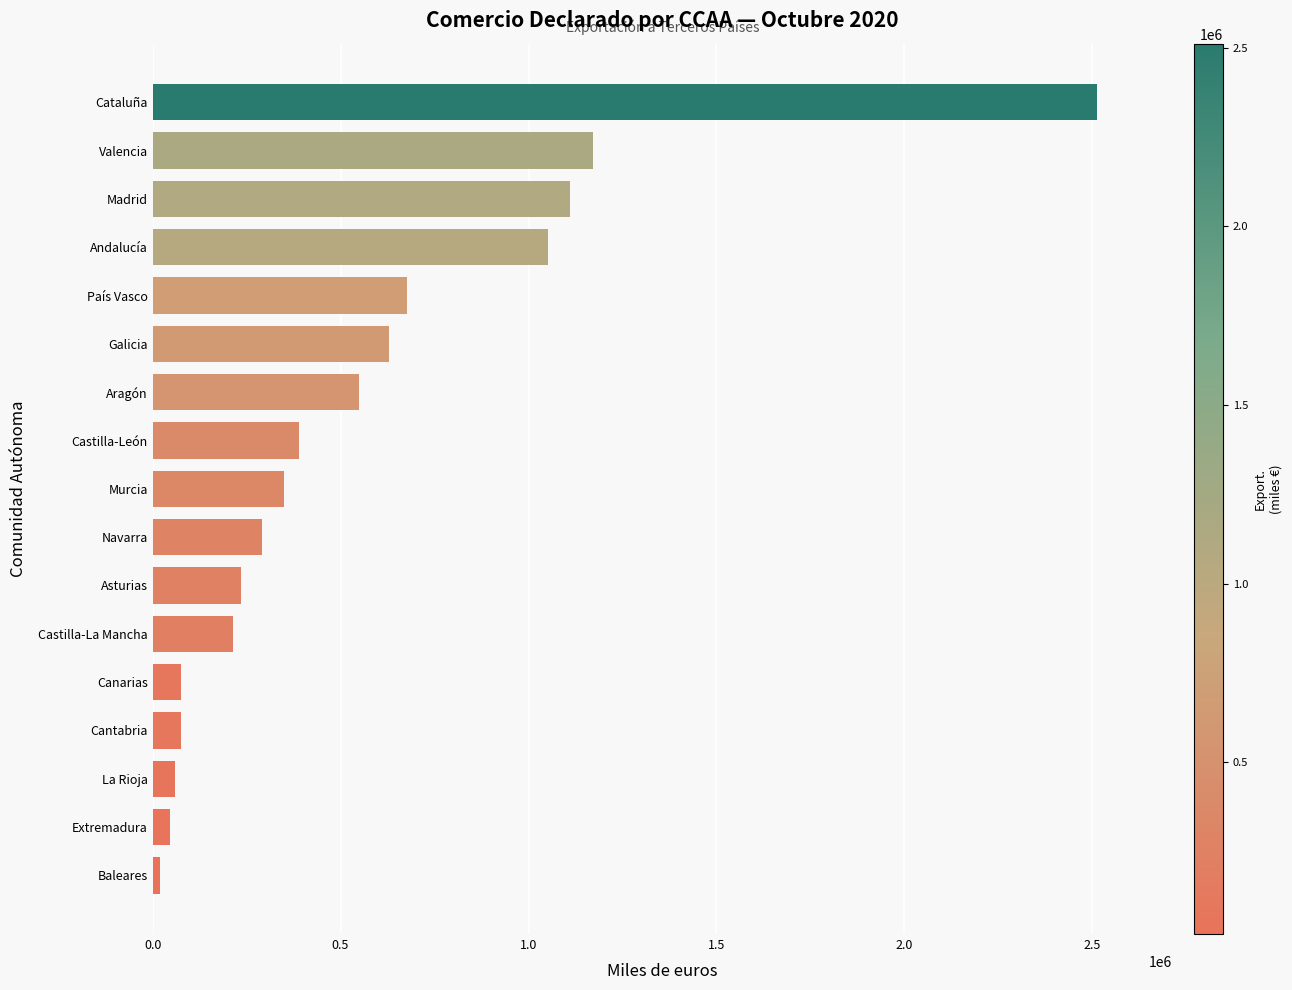

What is the difference between the maximum and second lowest values?

2466112